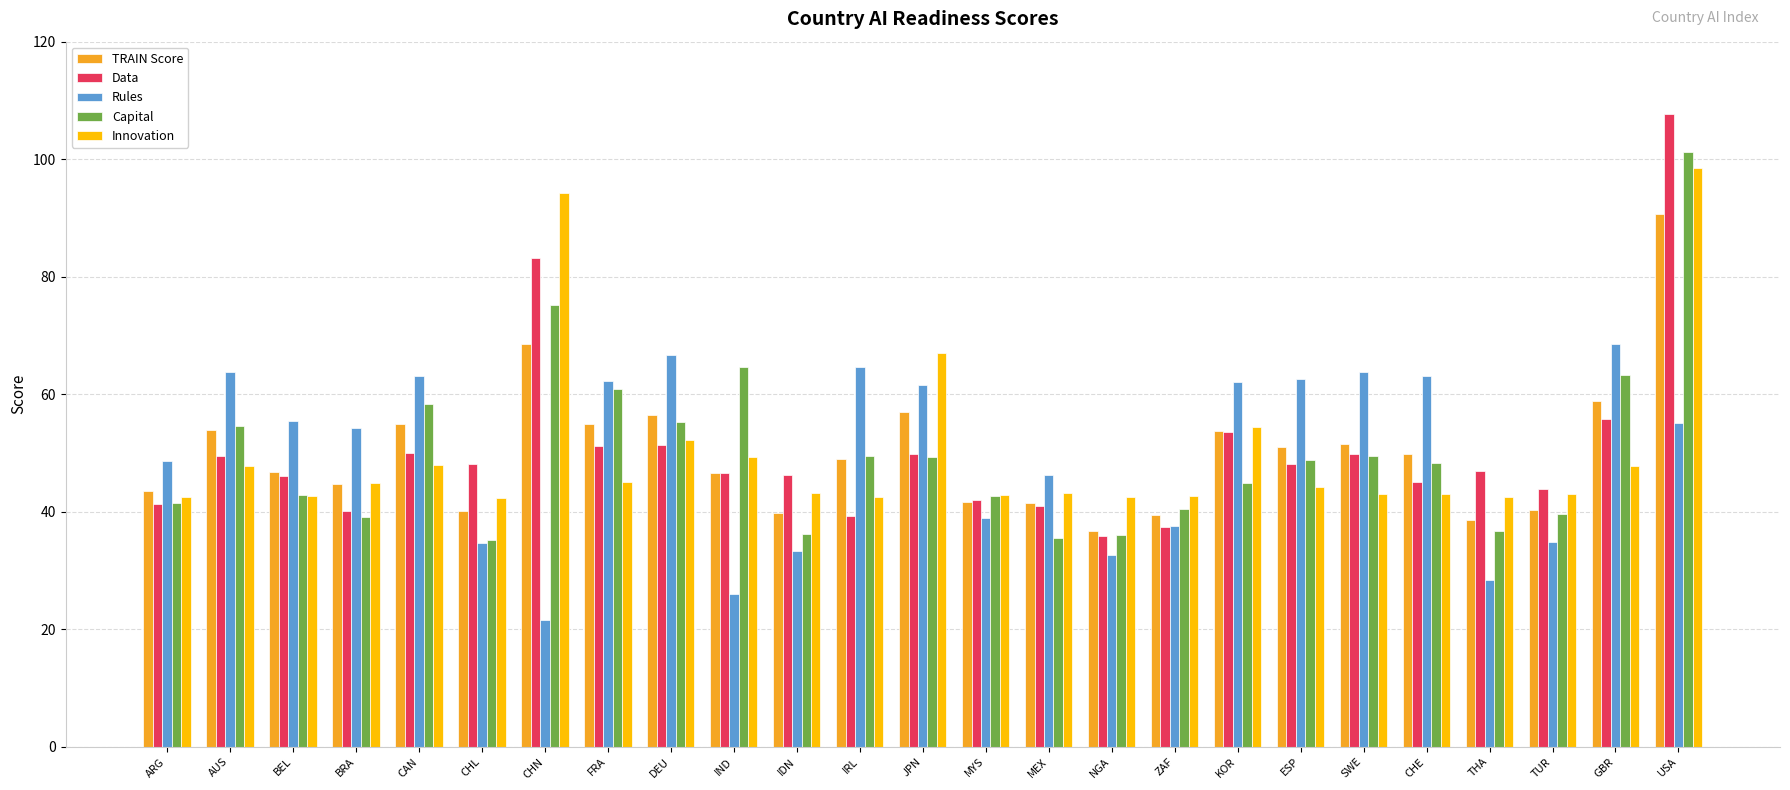

At how many categories does at least one series exceed 70?

2